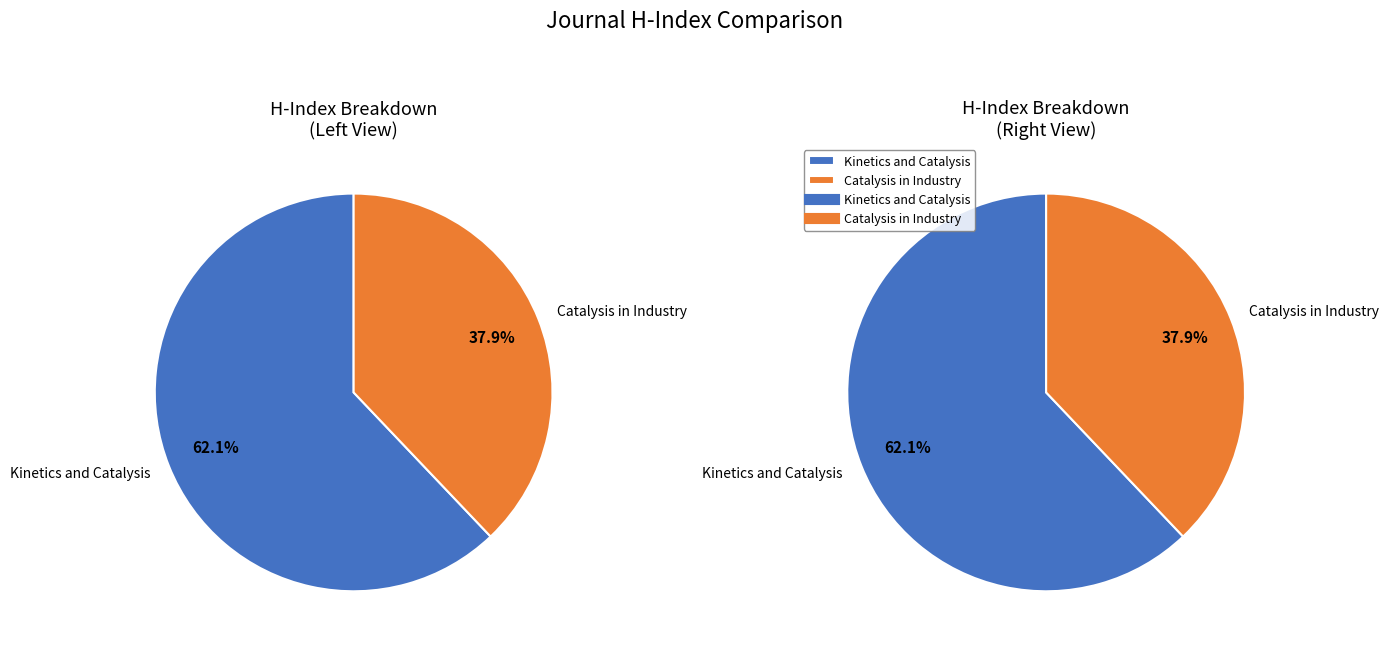

To the nearest percent, what portion does Catalysis in Industry represent?

38%